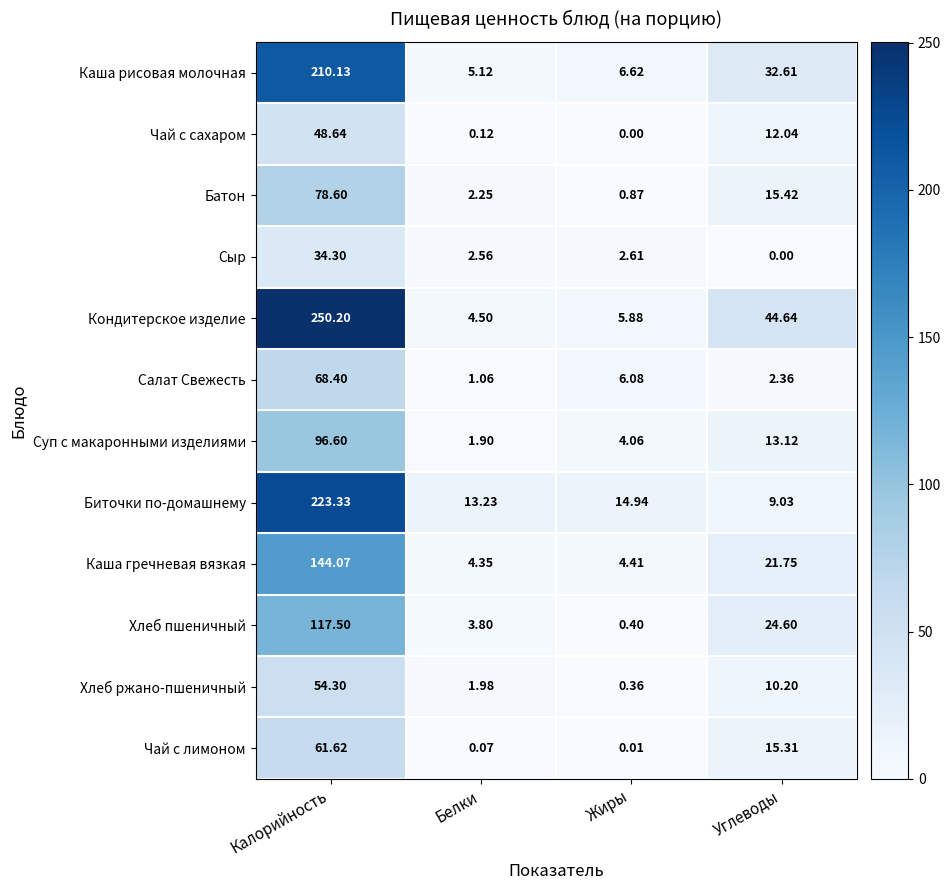

Rank the series by their maximum value, from highest to lowest.

Кондитерское изделие, Биточки по-домашнему, Каша рисовая молочная, Каша гречневая вязкая, Хлеб пшеничный, Суп с макаронными изделиями, Батон, Салат Свежесть, Чай с лимоном, Хлеб ржано-пшеничный, Чай с сахаром, Сыр